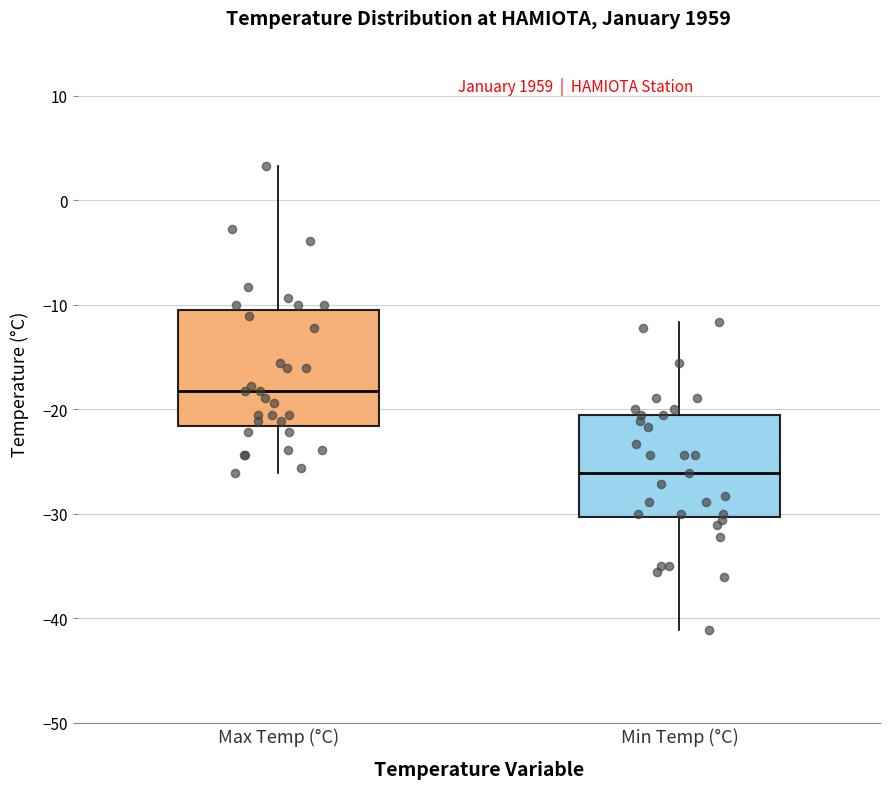

Reading left to right, transcribe this box plot: for each box, give where its median line is, the range the box spans, and where its two whiskers end, as read against the y-axis. The values are not printed on the chart, so give them approximately, as read against the axis.

Max Temp (°C): median -18, box -22 to -11, whiskers -26 to 3
Min Temp (°C): median -26, box -30 to -21, whiskers -41 to -12